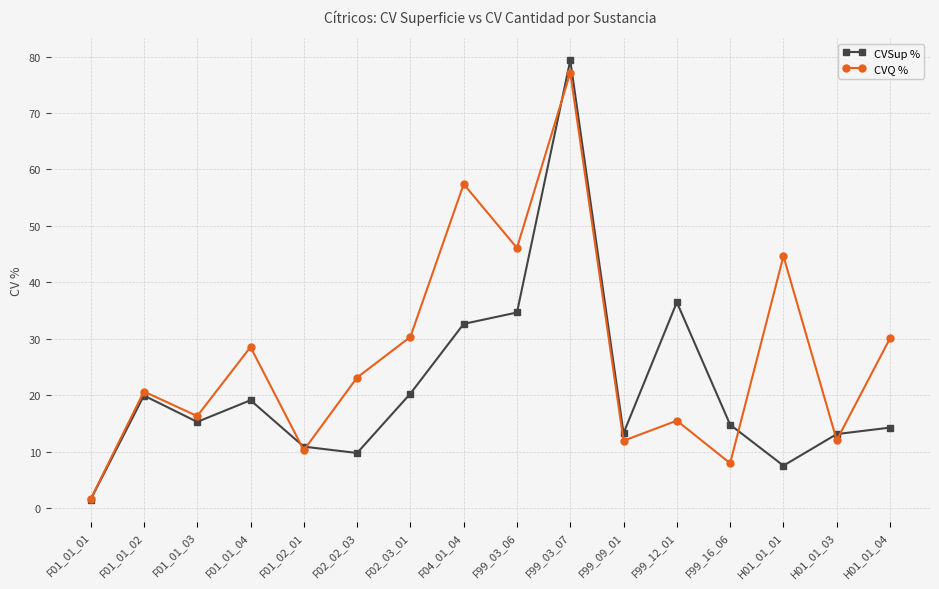

Which series changed the most between F04_01_04 and F99_16_06?

CVQ %